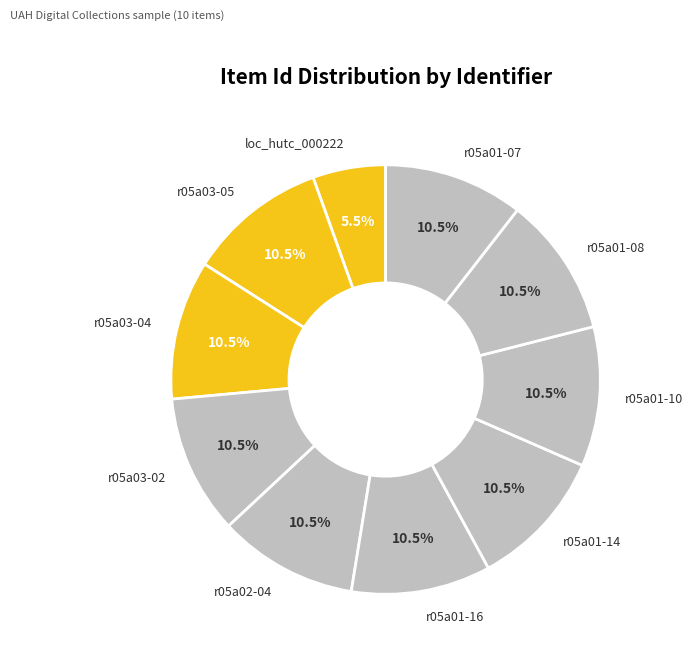

Is there any slice that represents more than half of the pie?

No